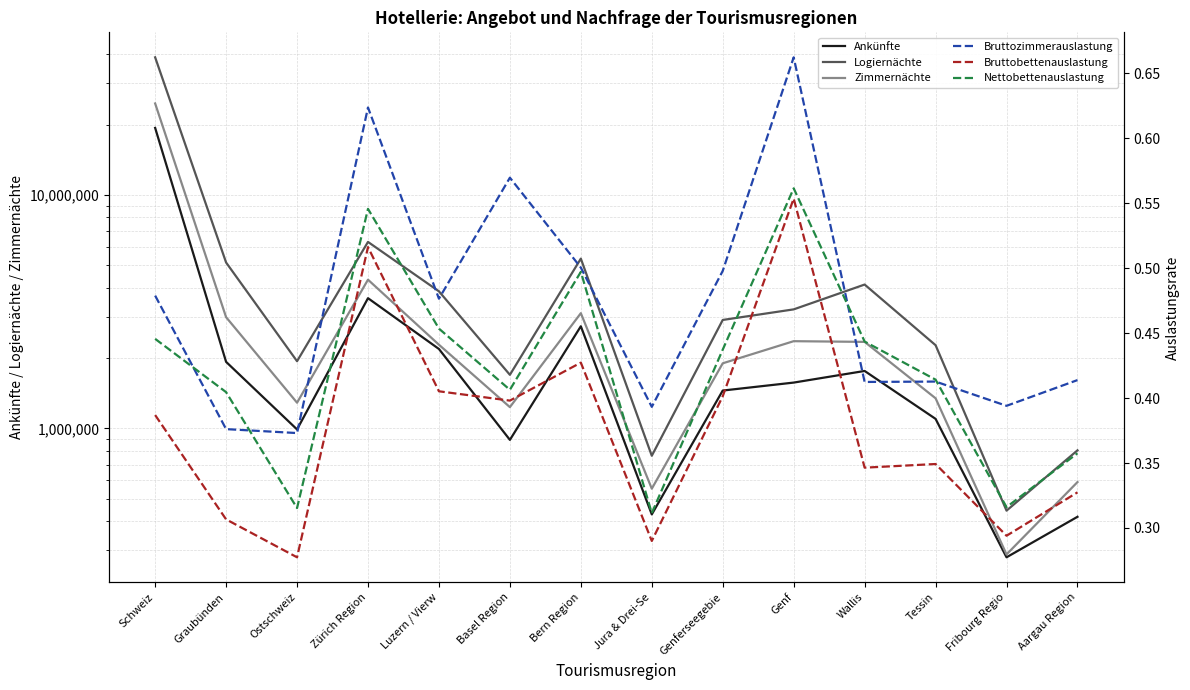

True or false: Bruttozimmerauslastung and Zimmernächte intersect in this chart.

False